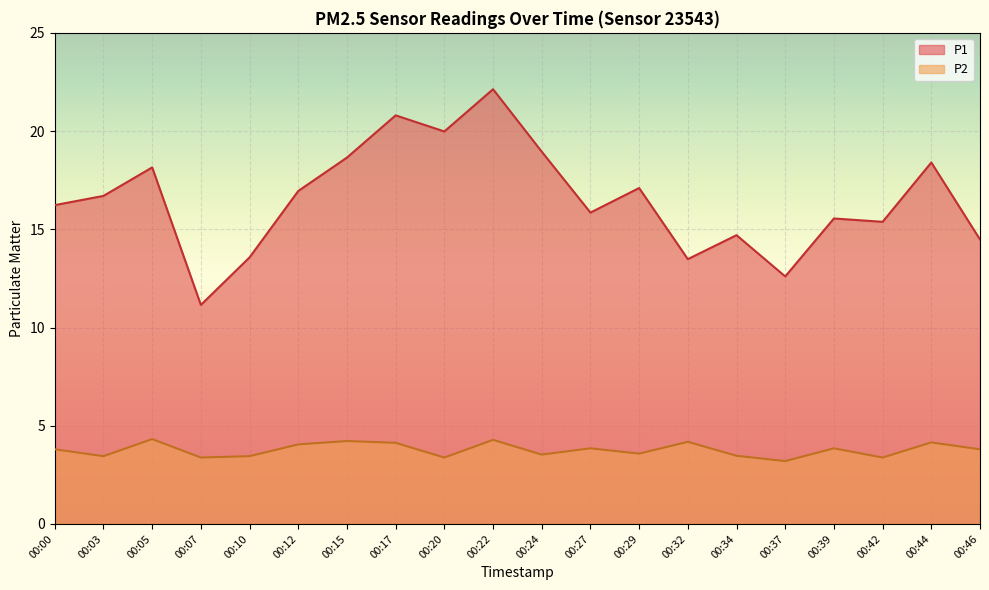

What is the difference between the maximum and minimum values in the P1 series?

11.0